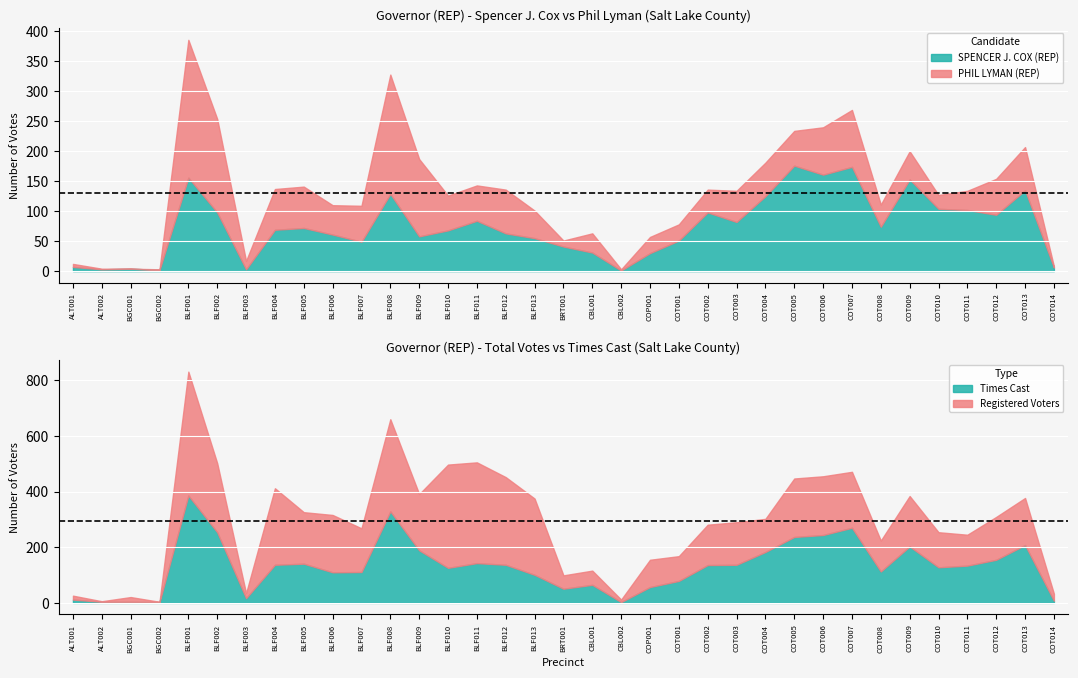

Where do SPENCER J. COX (REP) and PHIL LYMAN (REP) first cross each other?

BGC002 and BLF001